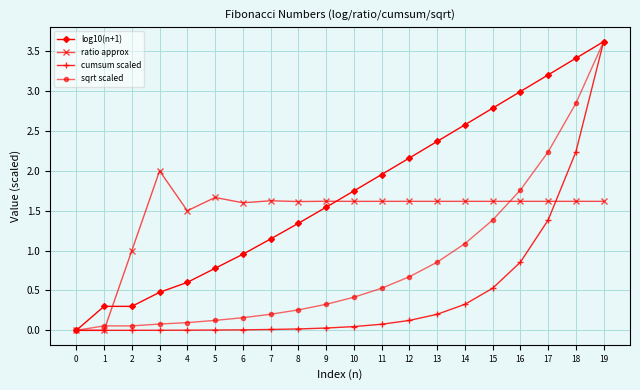

Rank the series by their average value, from lowest to highest.

cumsum scaled, sqrt scaled, ratio approx, log10(n+1)